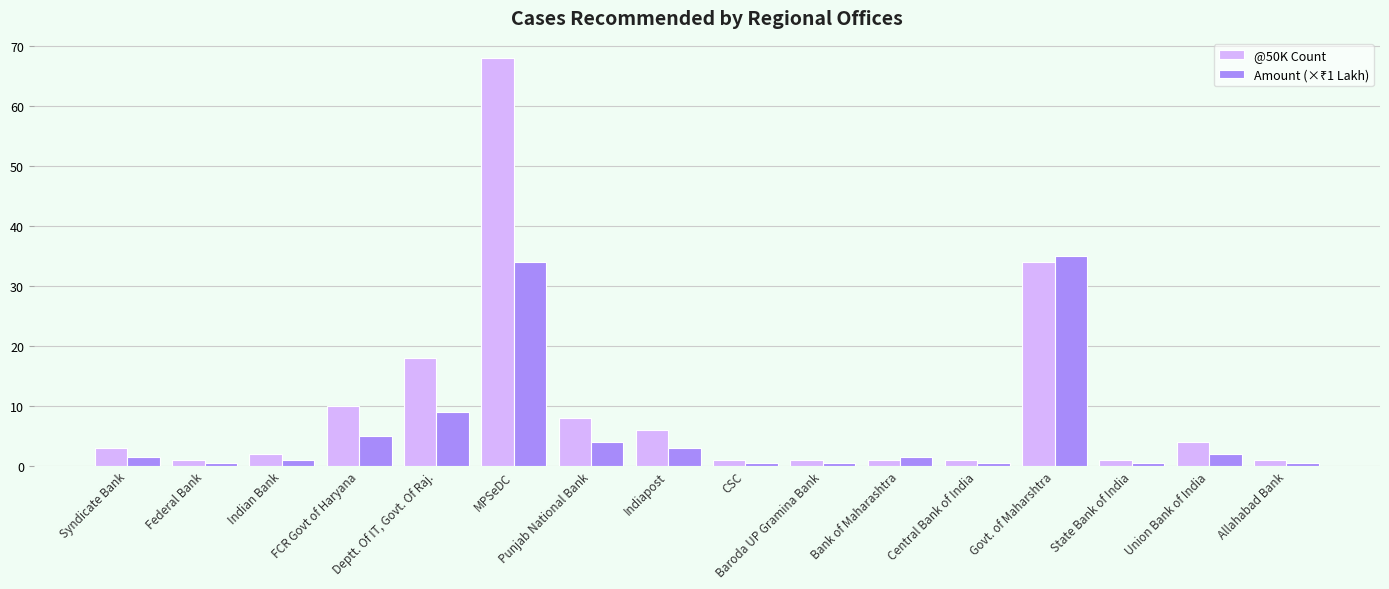

Which series has the largest total across all categories?

@50K Count